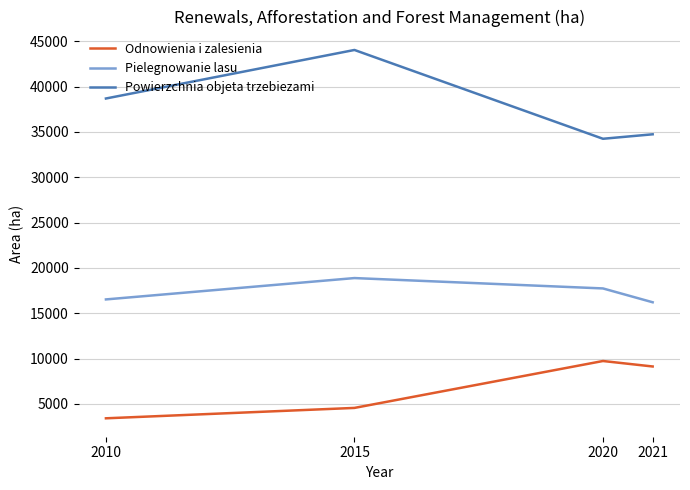

Rank the series by their average value, from lowest to highest.

Odnowienia i zalesienia, Pielegnowanie lasu, Powierzchnia objeta trzebiezami